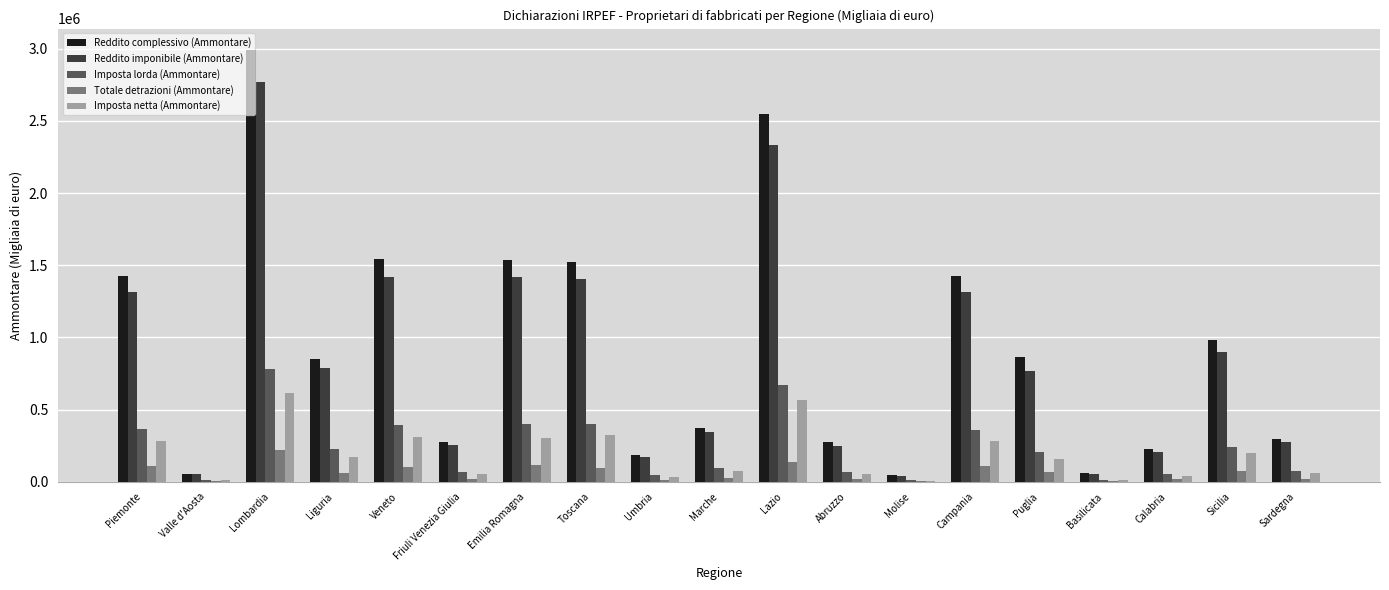

What is the spread (max minus min) of values at Veneto?

1435531